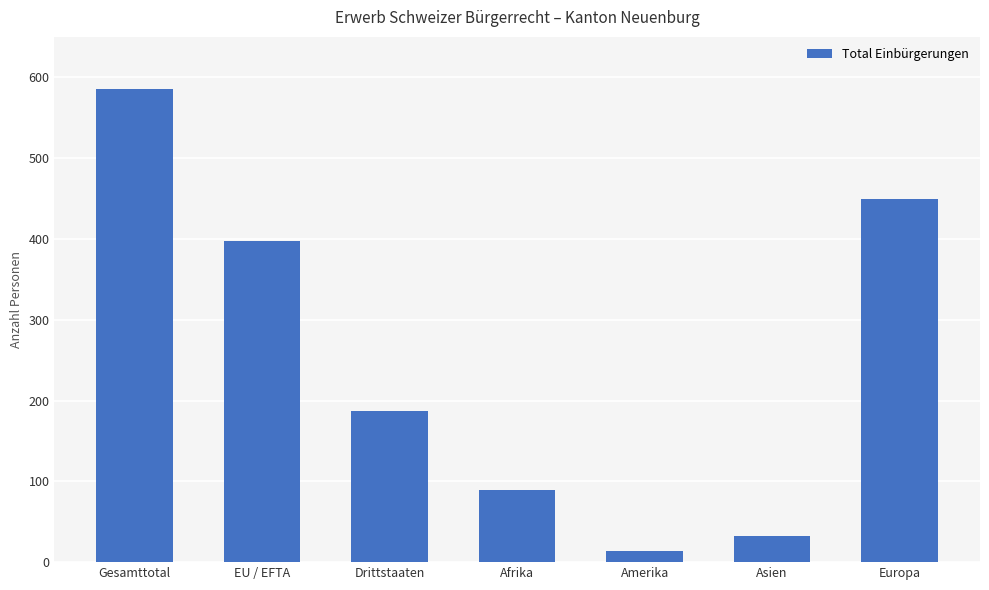

How many distinct data groups are displayed?

1